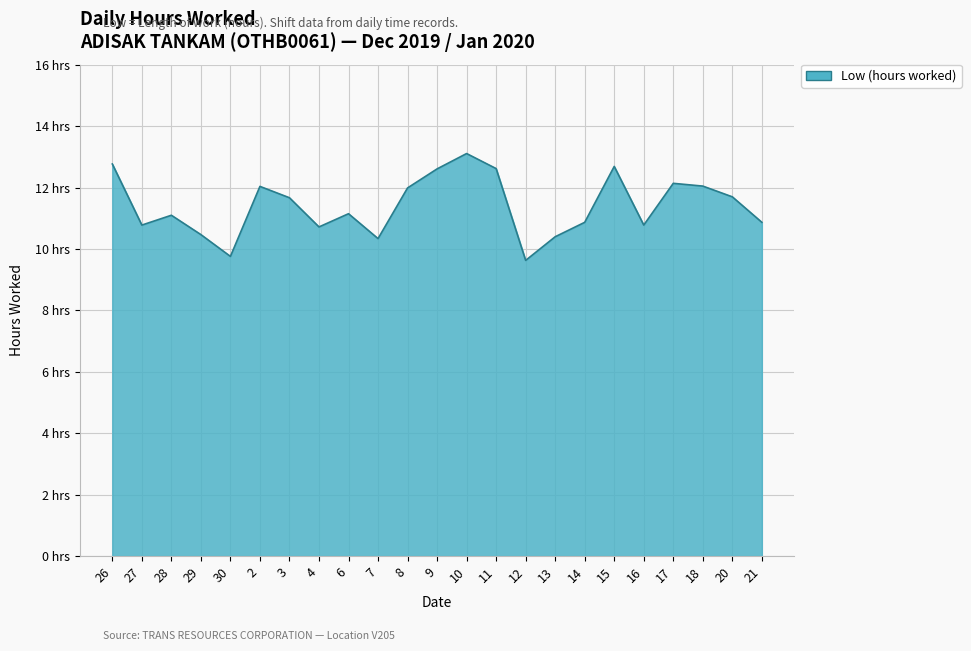

List the labels in order of value, smallest first.

12, 30, 7, 13, 29, 4, 27, 16, 14, 21, 28, 6, 3, 20, 8, 2, 18, 17, 9, 11, 15, 26, 10